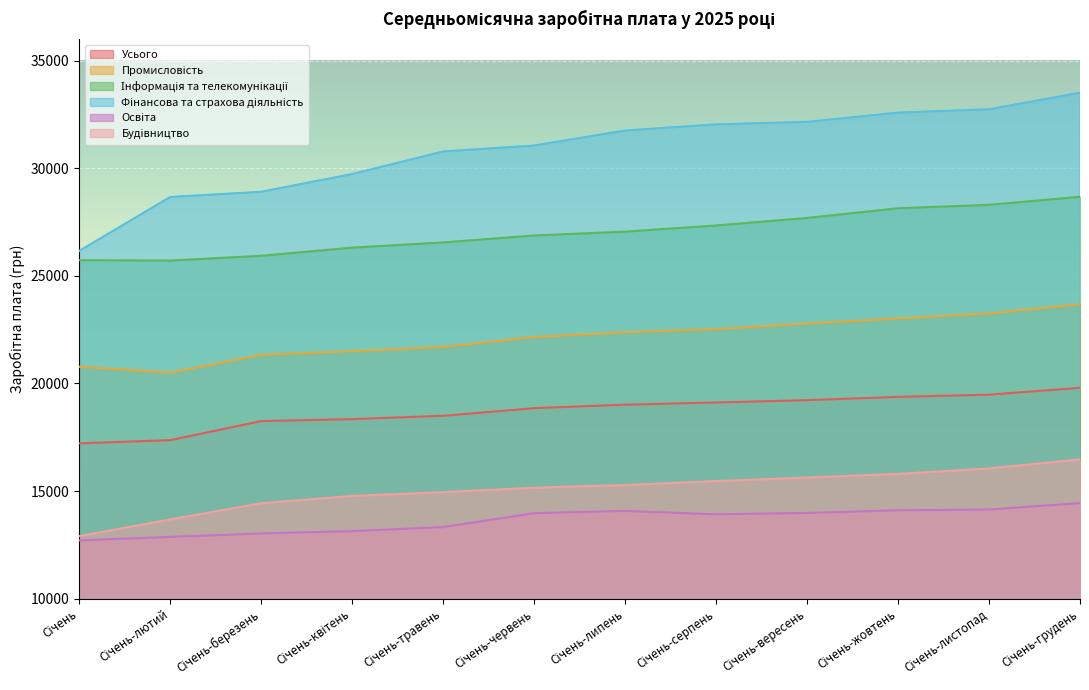

Reading left to right, transcribe all the data shown in this chart.

Усього: 17216.0	17364.6	18249.0	18341.4	18496.4	18850.2	19012.7	19114.9	19221.8	19375.0	19477.2	19795.9
Промисловість: 20776.0	20499.1	21325.4	21496.8	21693.6	22152.5	22376.1	22525.0	22780.1	23018.2	23251.0	23671.6
Інформація та телекомунікації: 25724.0	25709.0	25930.1	26308.9	26551.2	26873.0	27051.7	27337.9	27688.1	28138.9	28298.3	28671.3
Фінансова та страхова діяльність: 26158.0	28661.0	28904.0	29727.5	30776.5	31053.9	31750.1	32035.2	32153.6	32580.8	32737.0	33506.0
Освіта: 12706.0	12870.0	13029.0	13137.8	13323.3	13971.9	14076.2	13919.2	13981.9	14106.4	14140.9	14441.1
Будівництво: 12906.0	13681.3	14435.1	14773.5	14948.9	15157.7	15277.7	15462.8	15627.7	15796.3	16050.0	16470.2